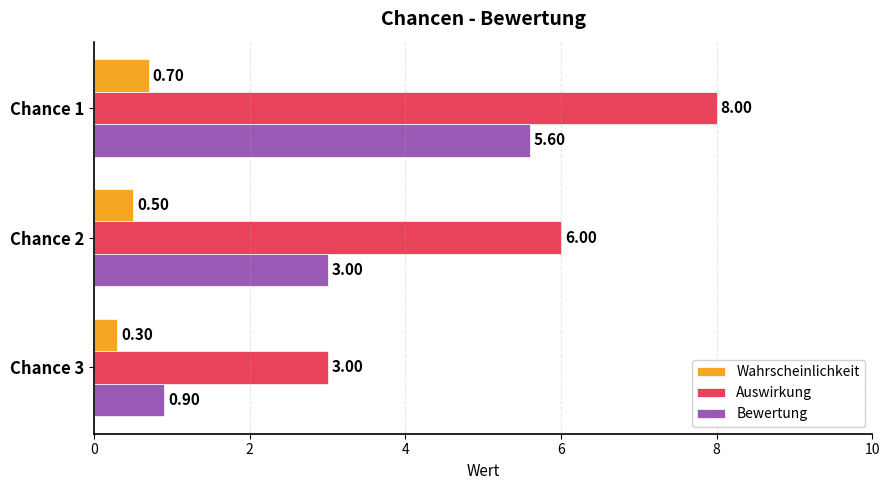

How many series are shown in this chart?

3